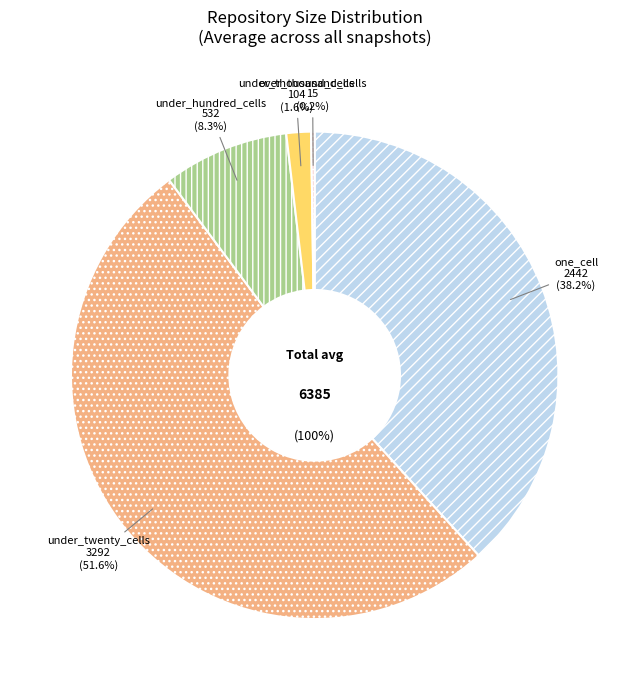

Which category has the biggest portion of the pie?

under_twenty_cells